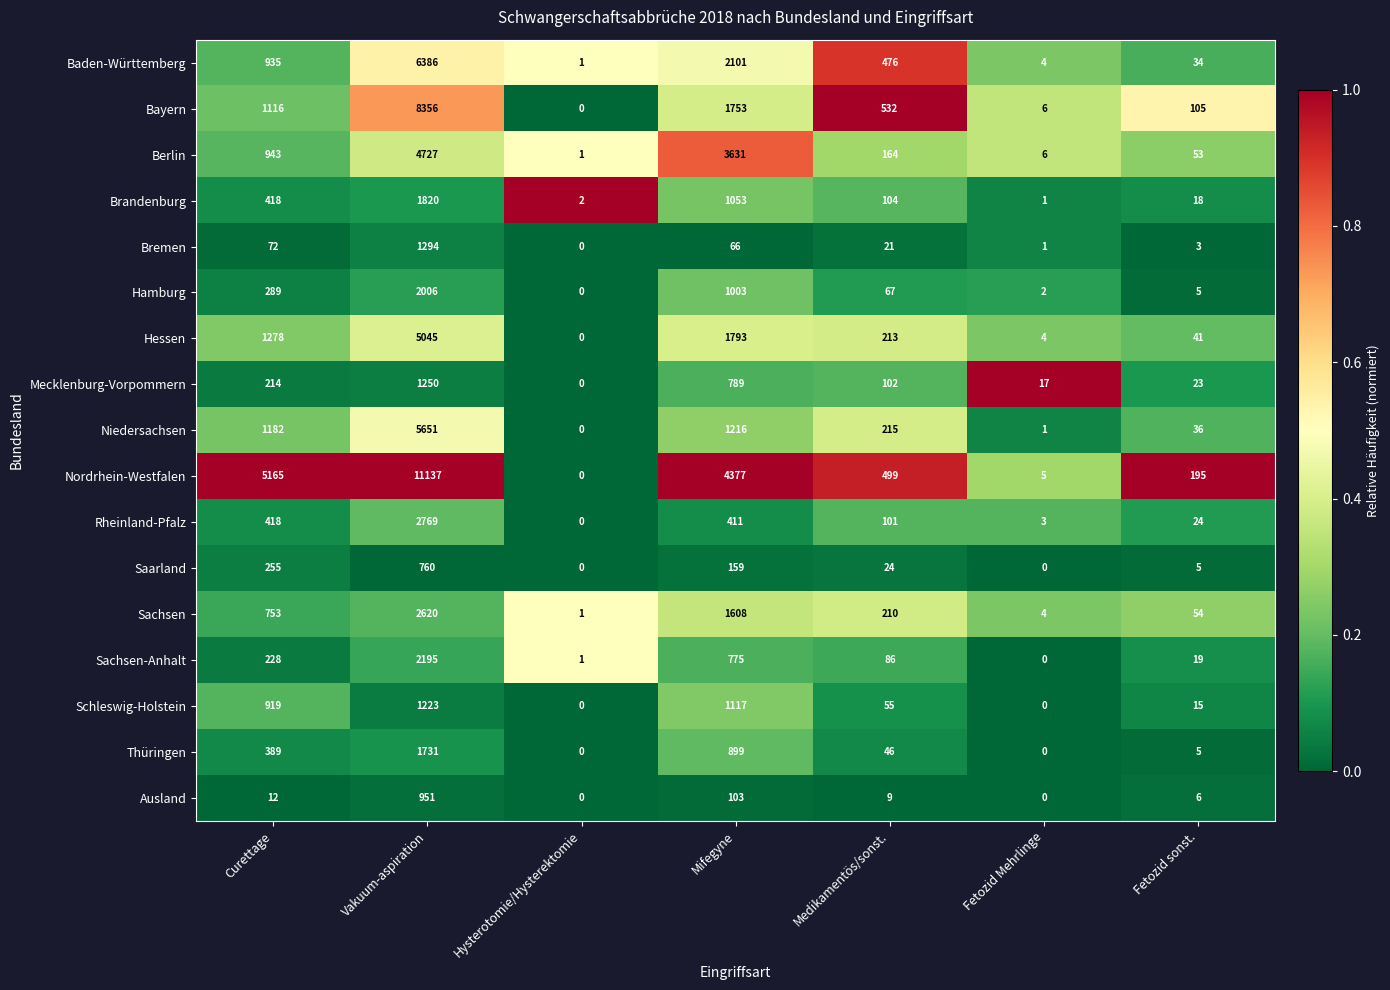

What is the sum of the Saarland values at Vakuum-aspiration and Mifegyne?

919